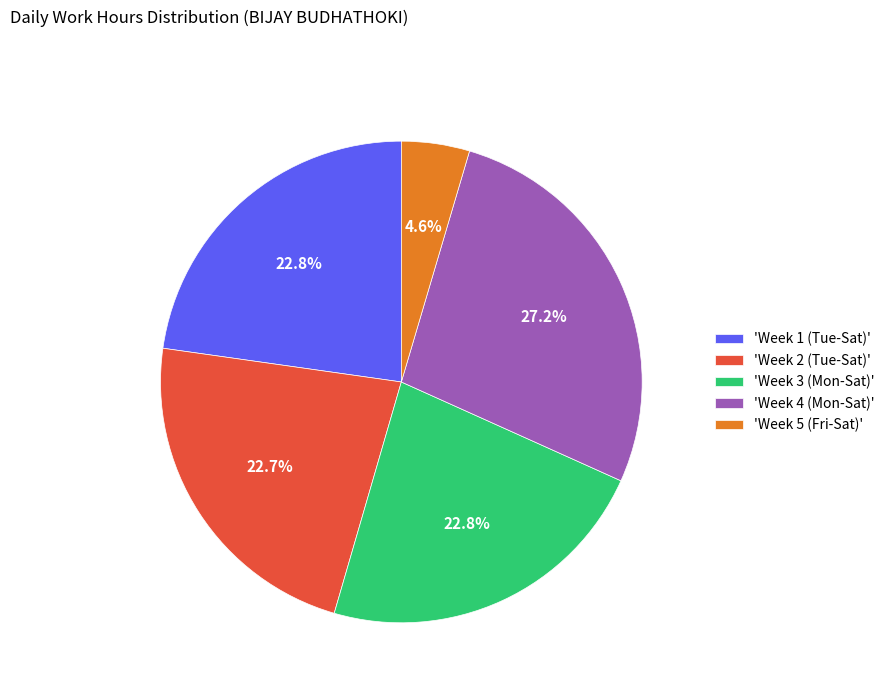

How much of the chart is everything except 'Week 2 (Tue-Sat)'?

77.3%